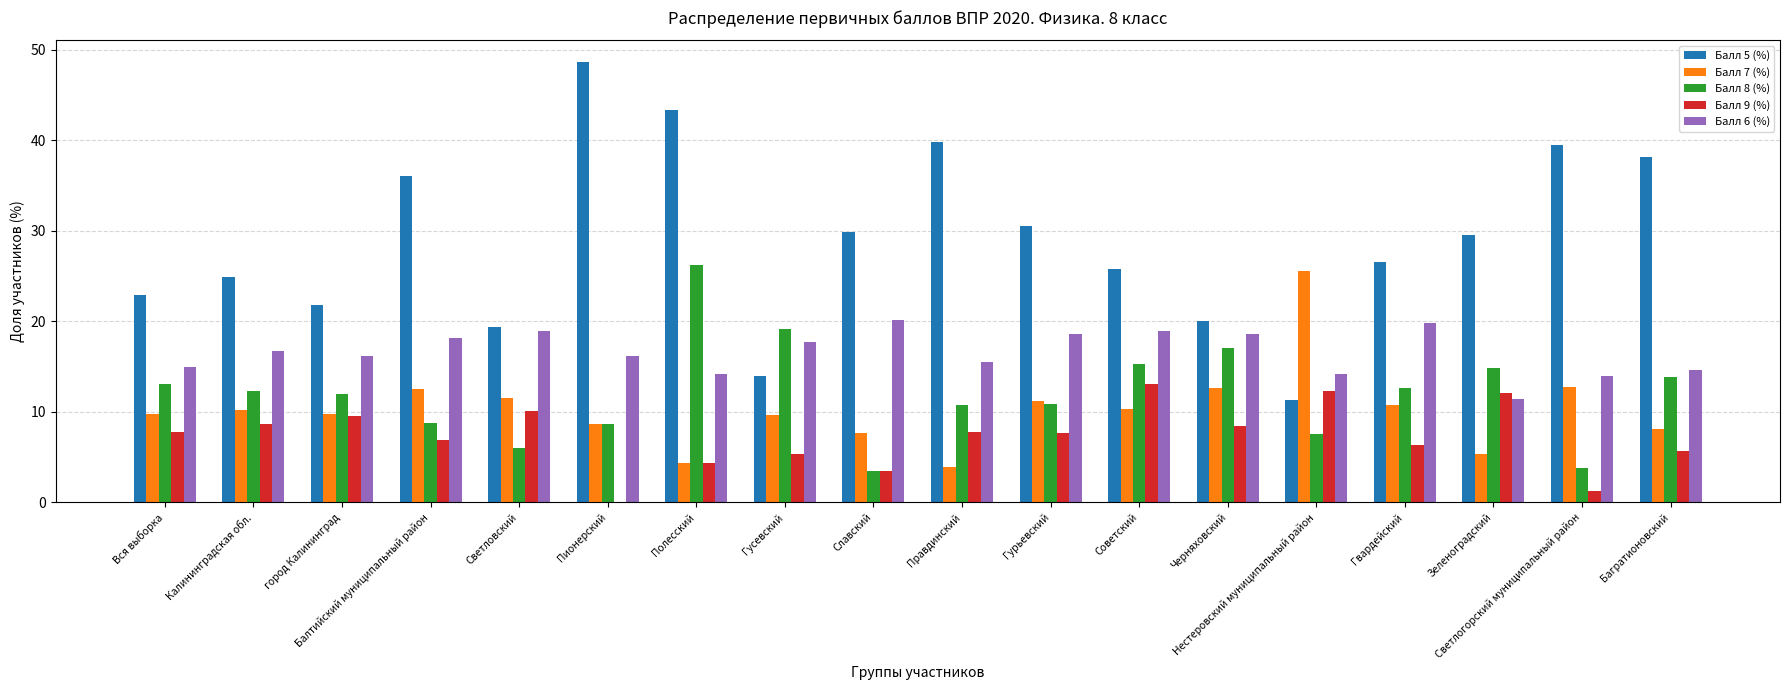

Is the value of Балл 6 (%) at город Калининград greater than the value of Балл 8 (%) at Правдинский?

Yes